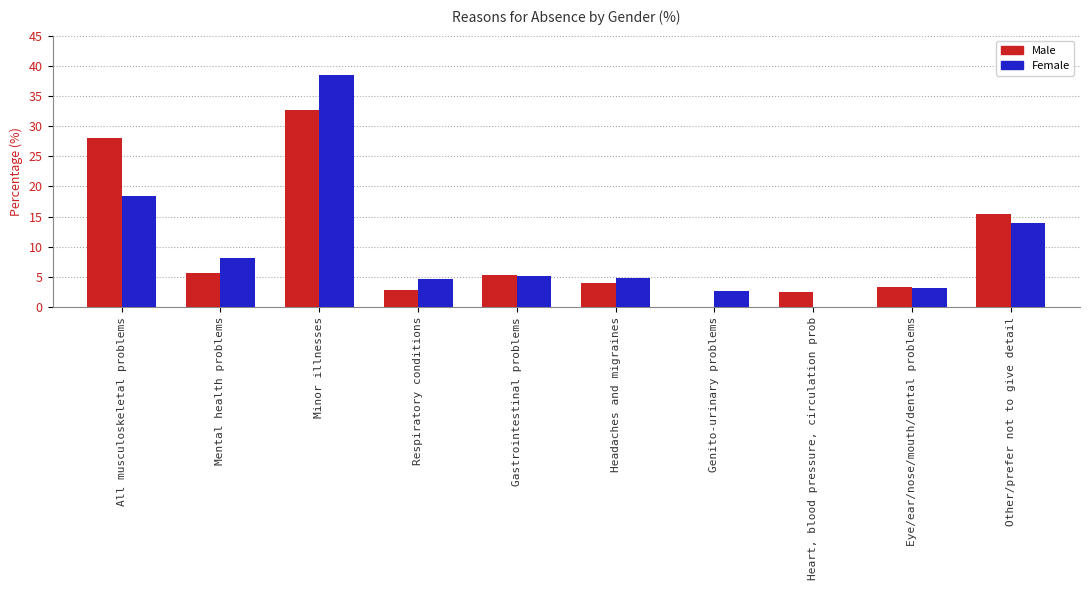

Read the Male value at Other/prefer not to give detail.

15.4